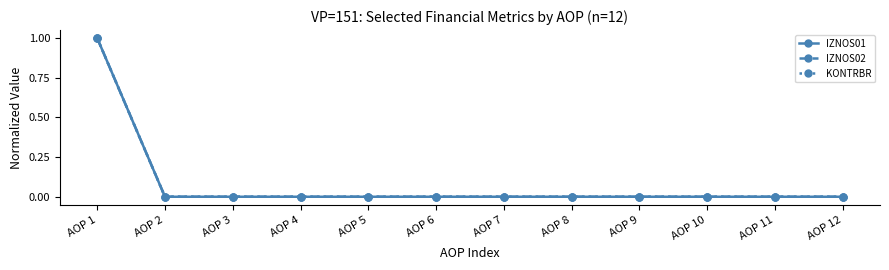

The IZNOS02 series shows 0 at AOP 3. True or false?

True